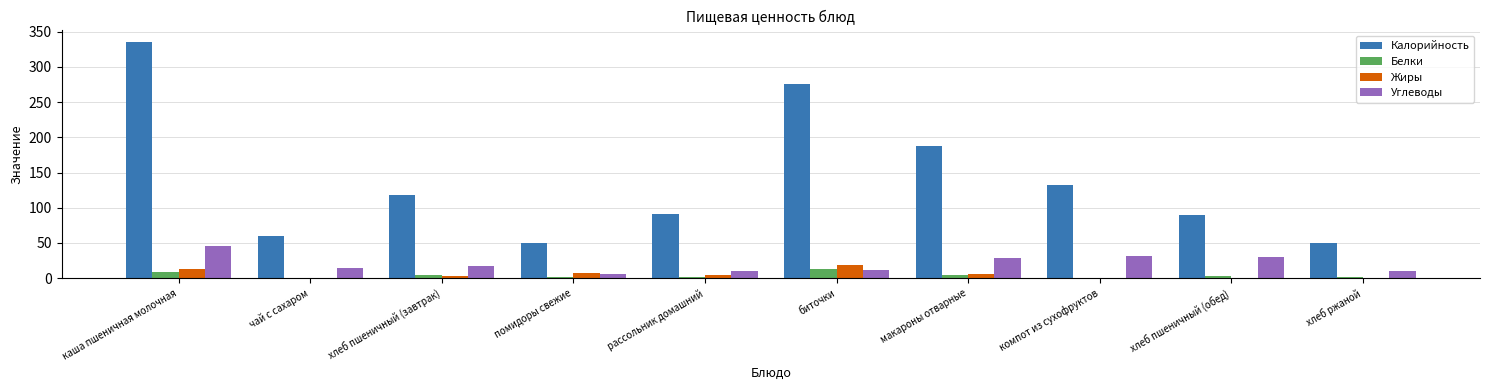

True or false: Белки has a value of 1.1 at помидоры свежие.

True